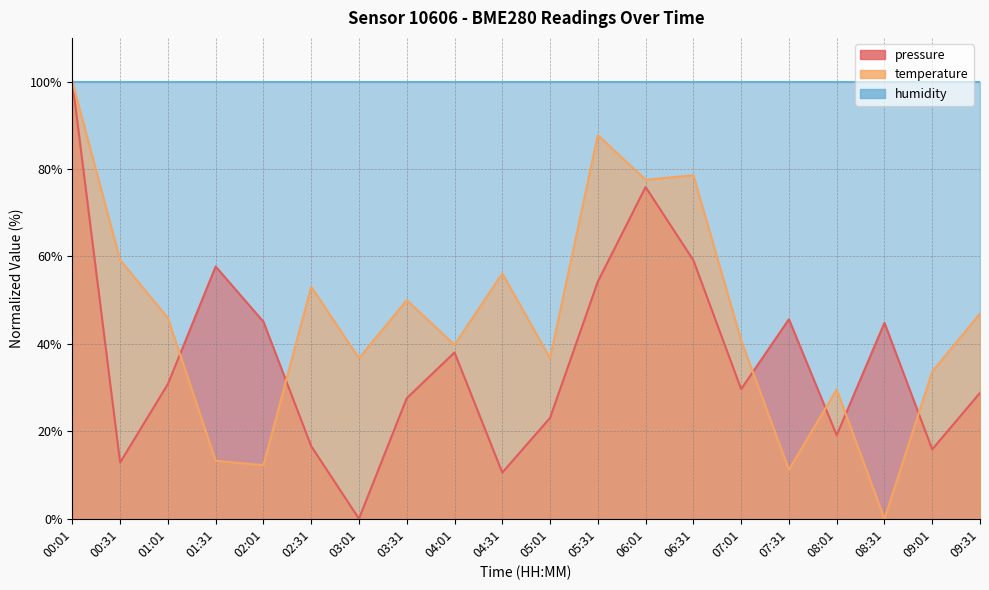

Where does the pressure series first go above 30?

00:01